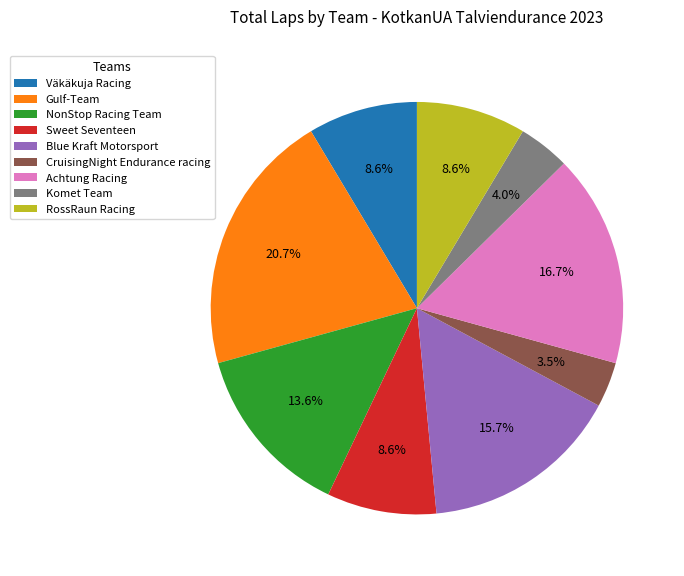

Is it true that CruisingNight Endurance racing is 17% of the pie?

False